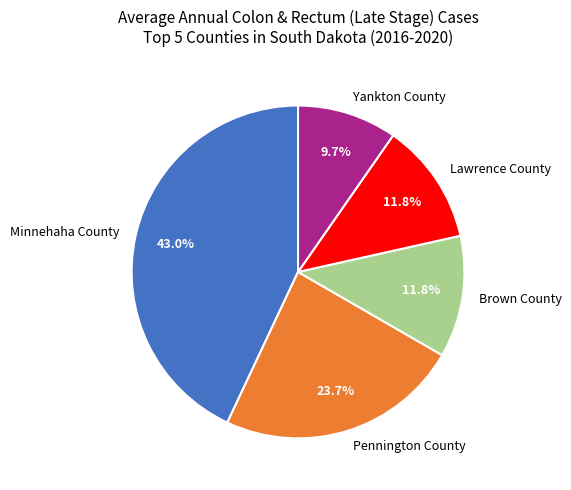

To the nearest percent, what portion does Brown County represent?

12%